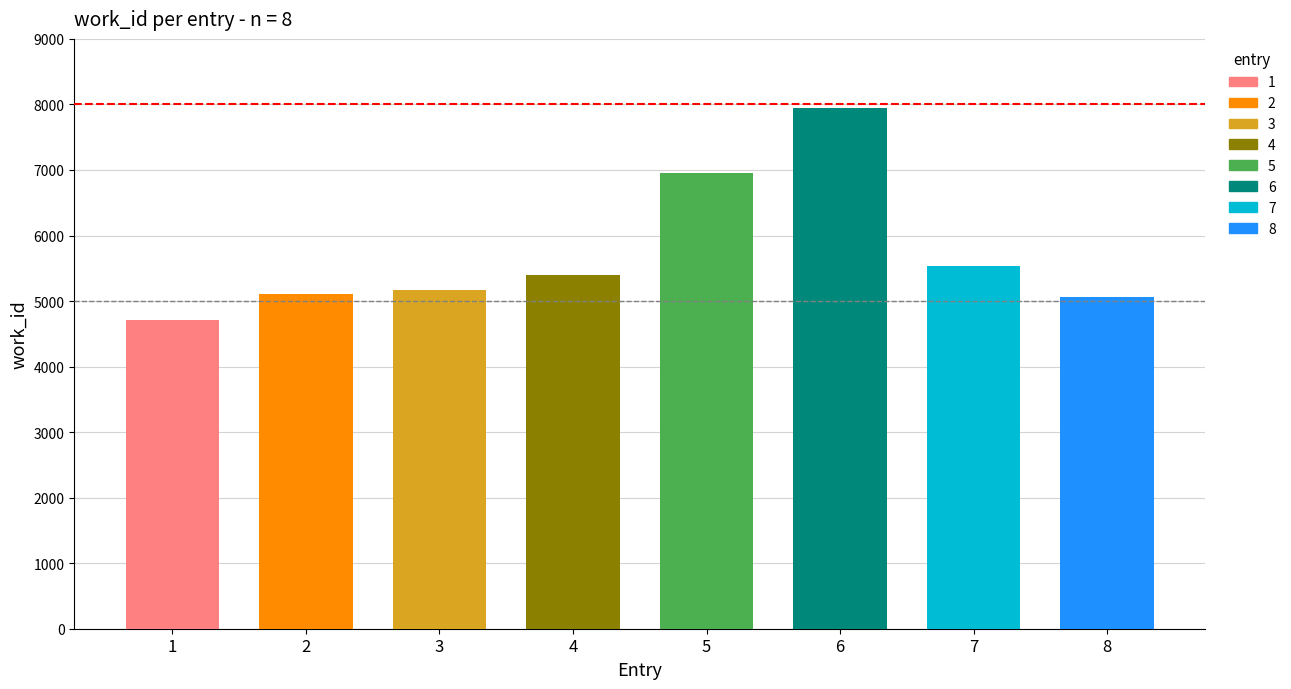

List the labels in order of value, largest first.

7941, 6947, 5535, 5404, 5175, 5106, 5063, 4713